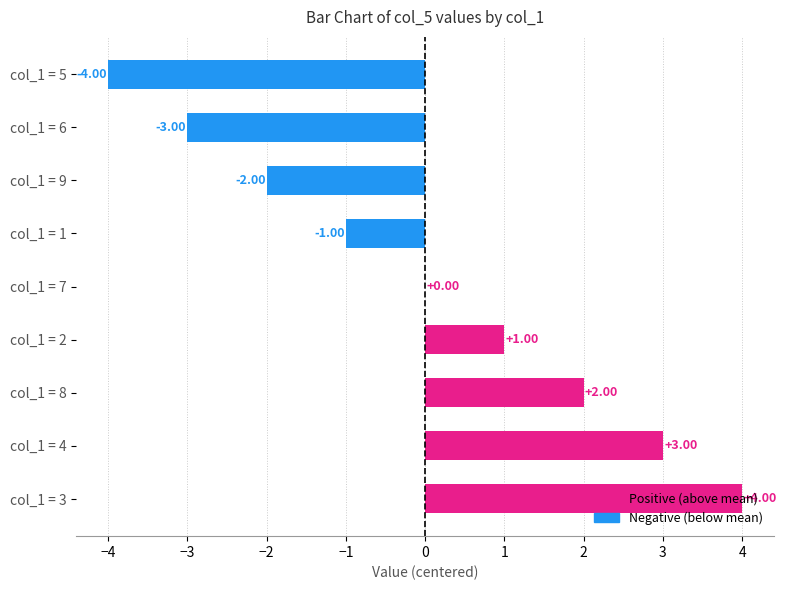

What is the maximum value shown in the chart?

4